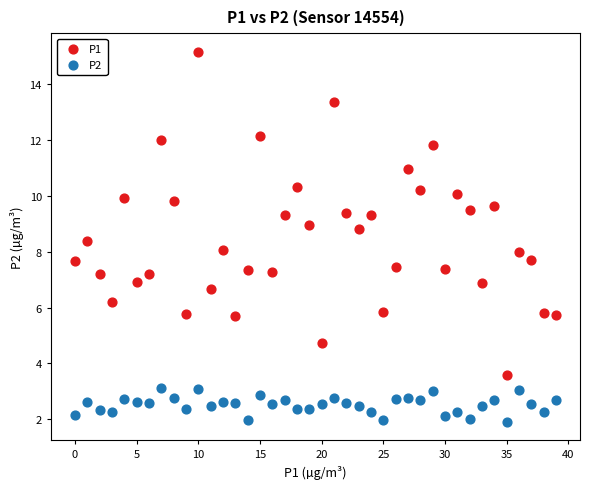

Which series contains the highest Y value?

P1